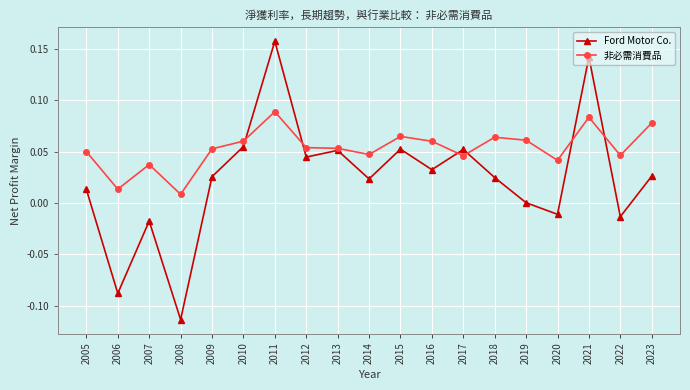

Rank the series at 2007 from lowest to highest value.

Ford Motor Co., 非必需消費品